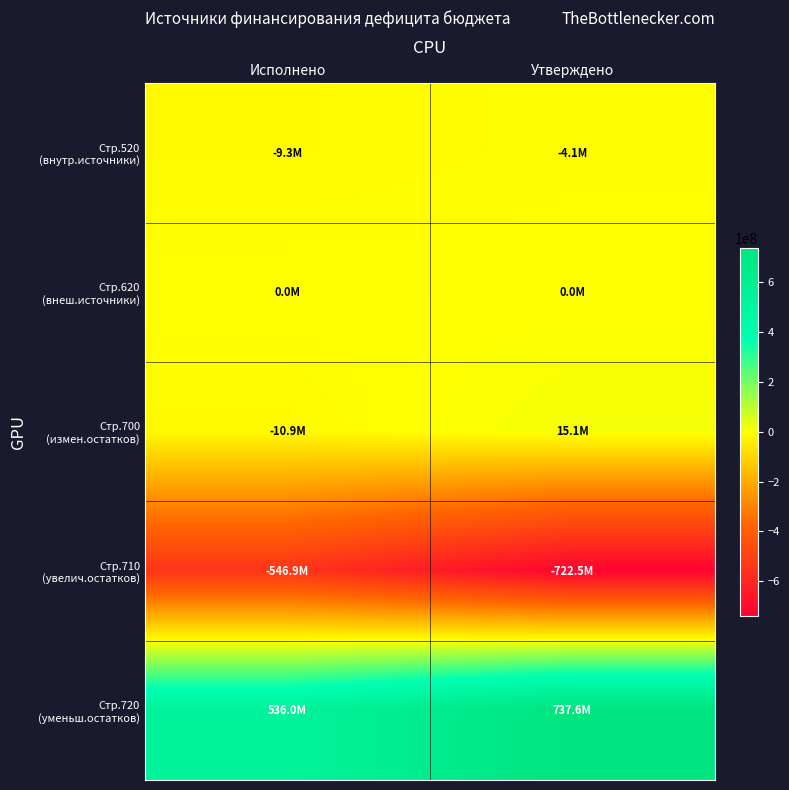

Between Утверждено and Исполнено, which is larger?

Утверждено